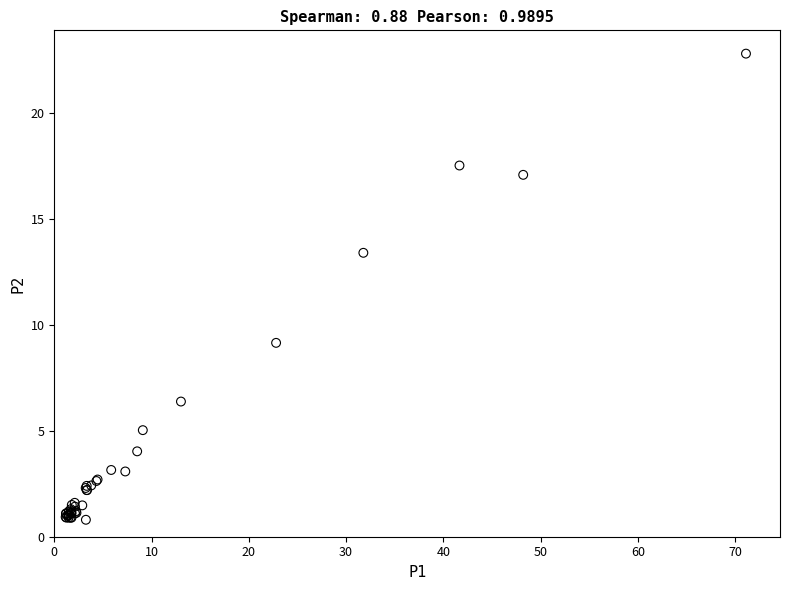

What Y value in the scatter plot is closest to 11?

9.2